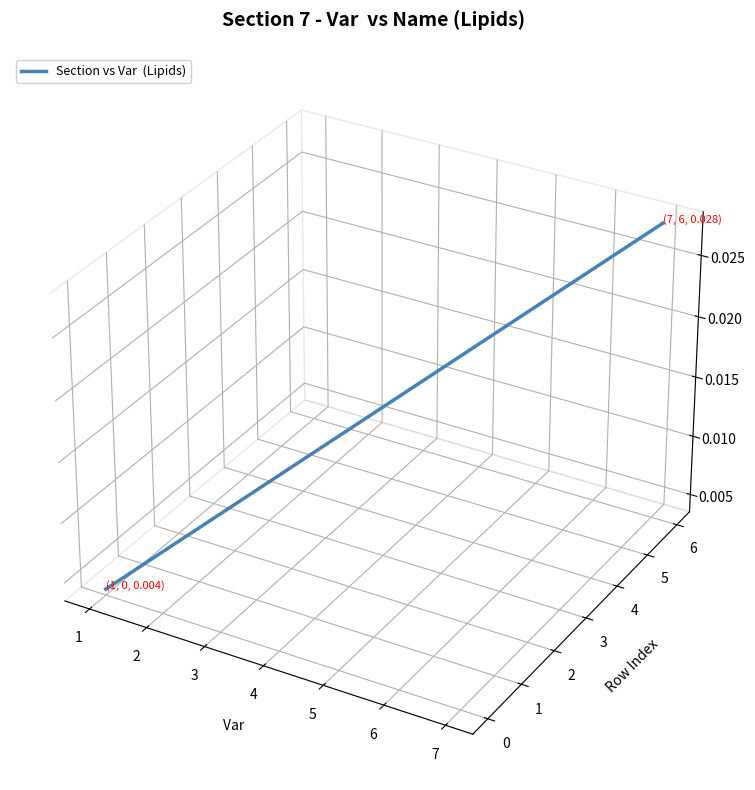

Is this an area chart (filled region under the line)?

No